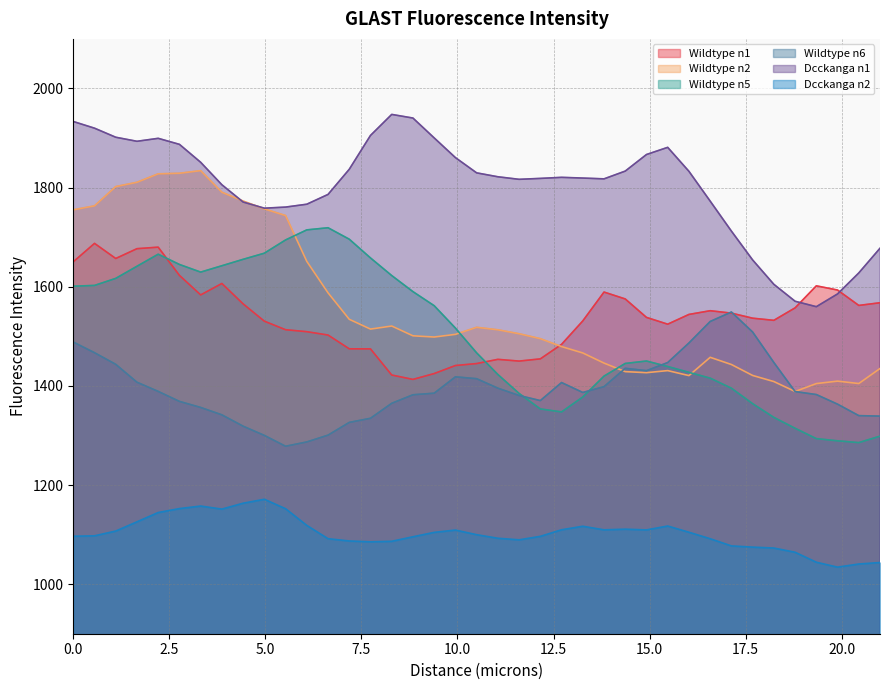

What is the average value of the Dcckanga n2 series?

1102.5